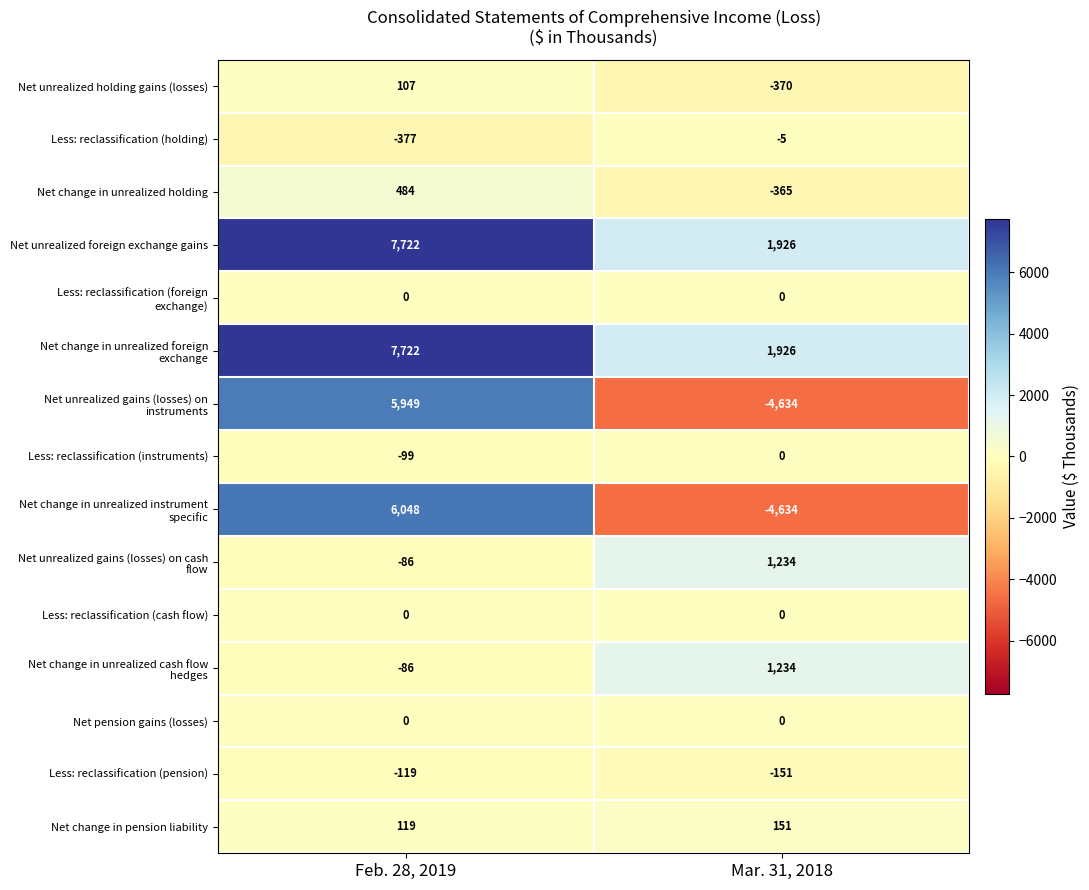

What is the difference between the highest and lowest values at Feb. 28, 2019?

8099